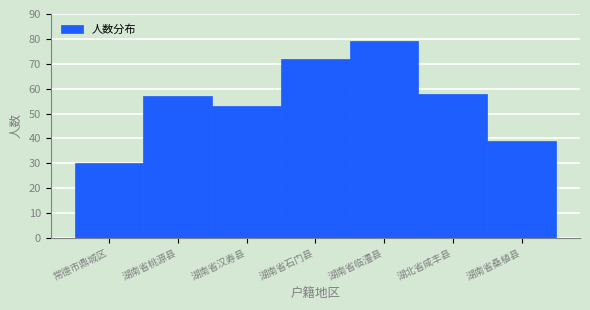

Reading right to left, what are all the values shown in this chart?

湖南省桑植县=39	湖北省咸丰县=58	湖南省临澧县=79	湖南省石门县=72	湖南省汉寿县=53	湖南省桃源县=57	常德市鼎城区=30